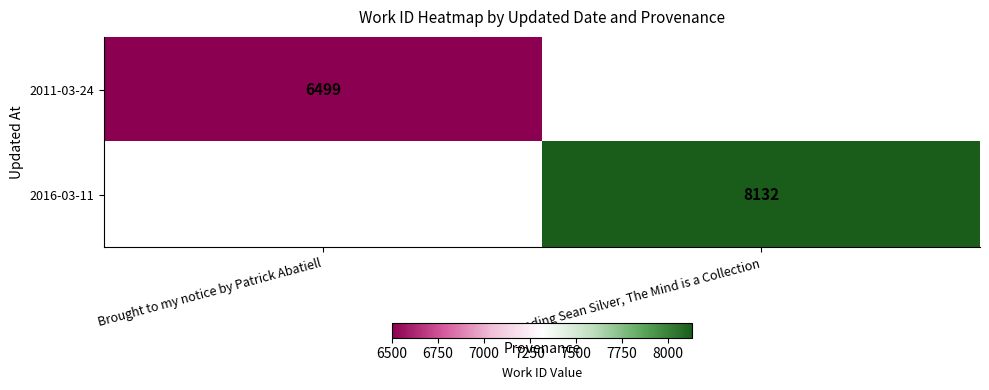

True or false: 2016-03-11 has a value of 2863.0 at Reading Sean Silver, The Mind is a Collection.

False